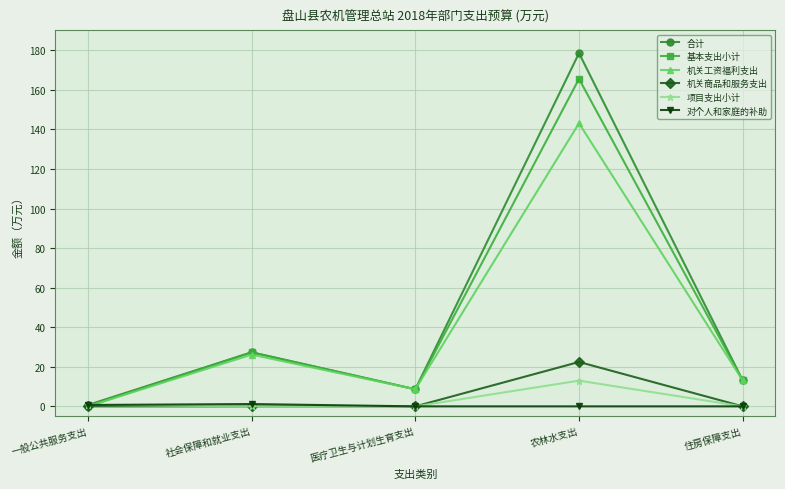

Which series has the largest range (max minus min)?

合计